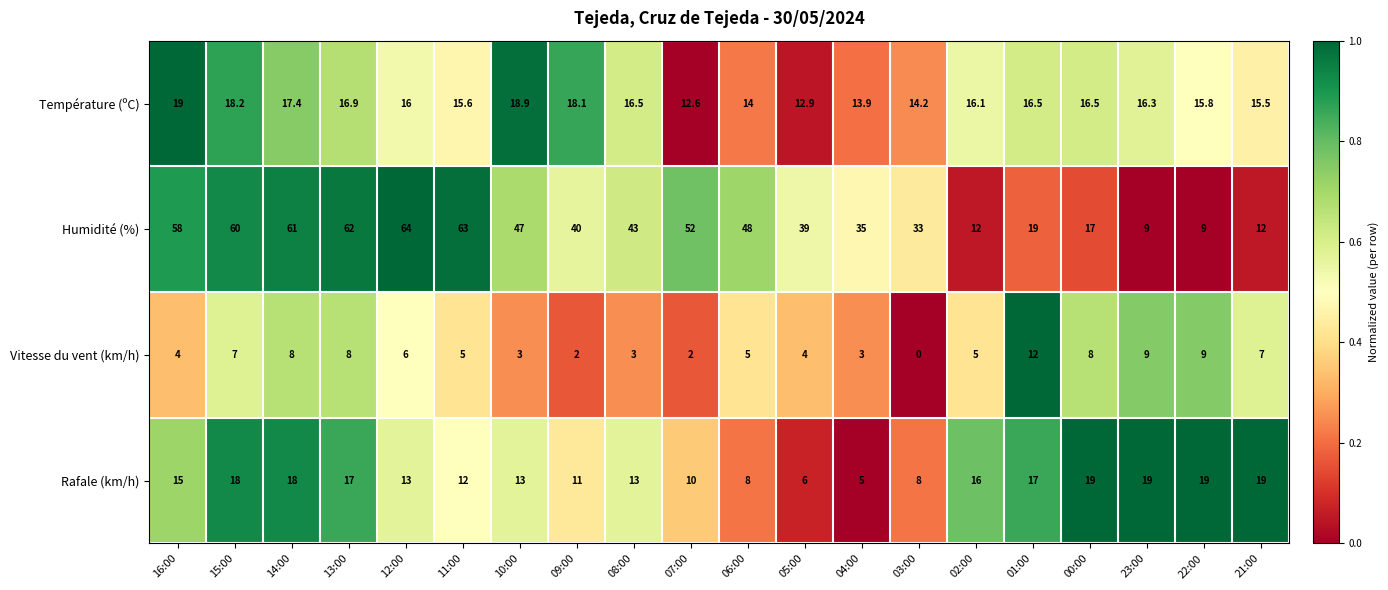

Which series has the largest total across all categories?

Humidité (%)